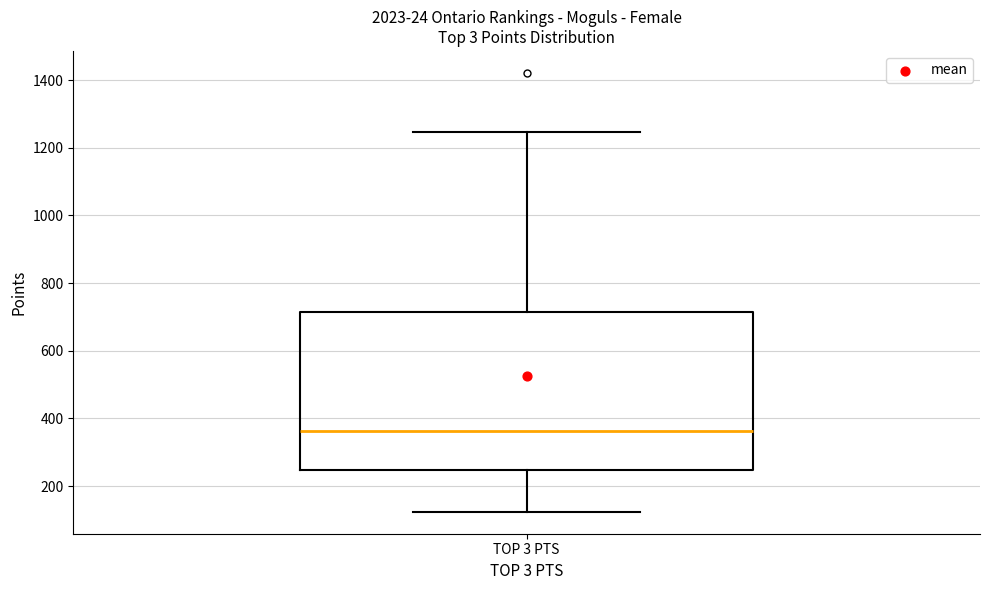

Transcribe this box plot: give where the median line is, the range the box spans, and where the two whiskers end, as read against the y-axis. The values are not printed on the chart, so give them approximately, as read against the axis.

median 360, box 240 to 720, whiskers 120 to 1240